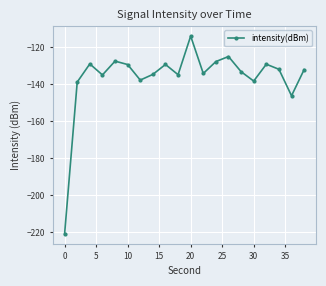

What is the greatest value displayed?

-114.1